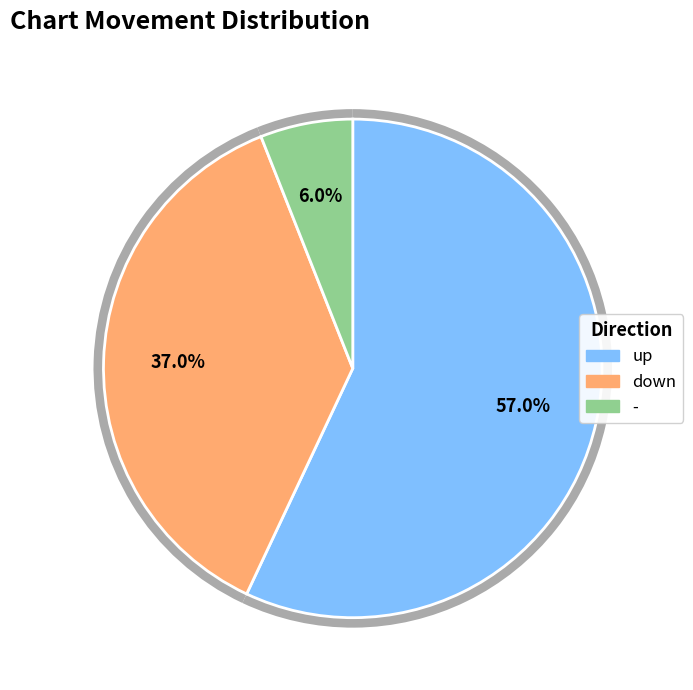

What is the majority slice?

up